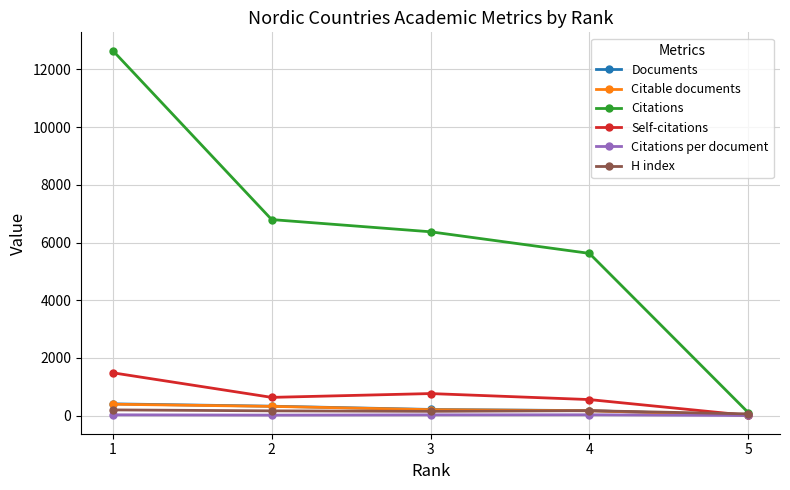

After their last crossing, which series has the higher values: H index or Citable documents?

H index